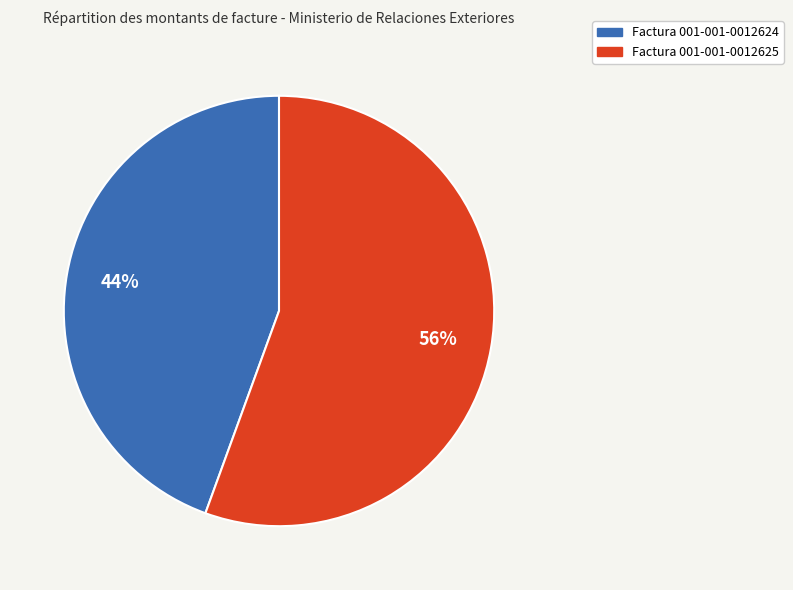

Is it true that Factura 001-001-0012624 is 33% of the pie?

False